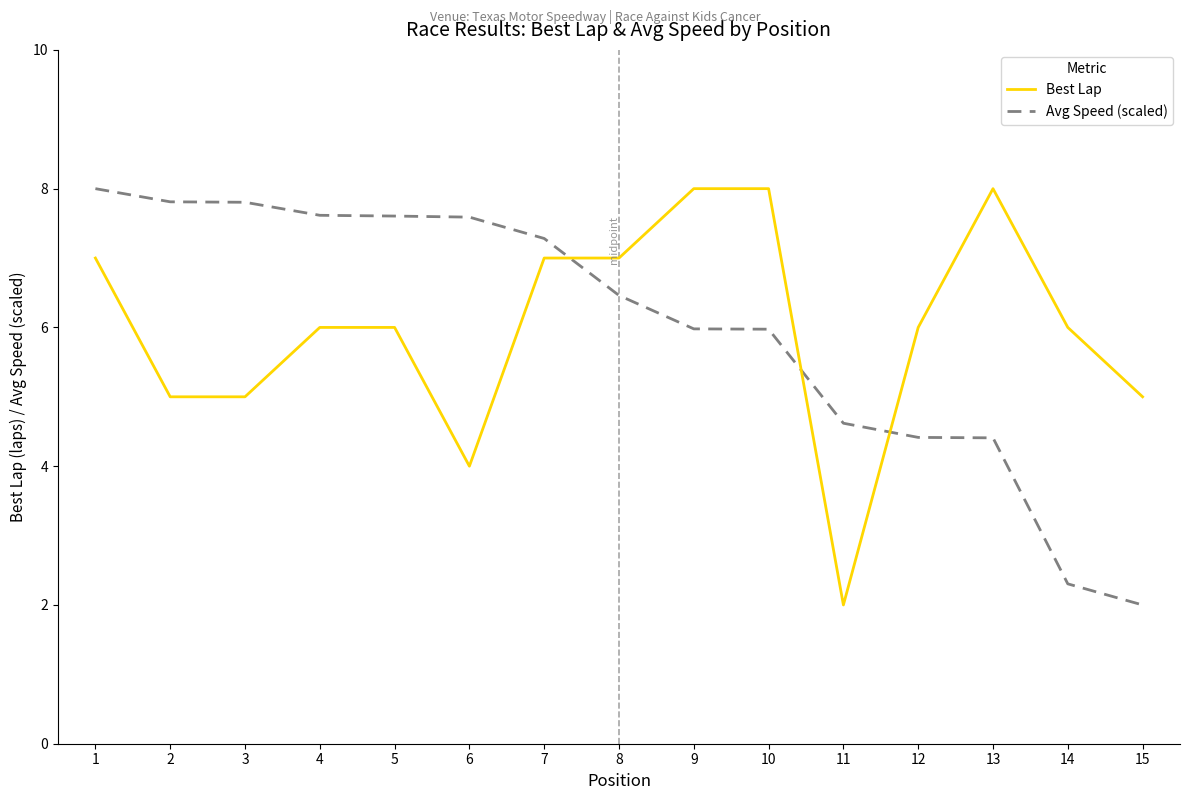

Between 4 and 11, which series saw the biggest shift?

Best Lap